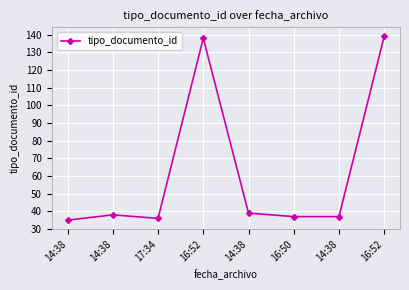

Is this an area chart (filled region under the line)?

No